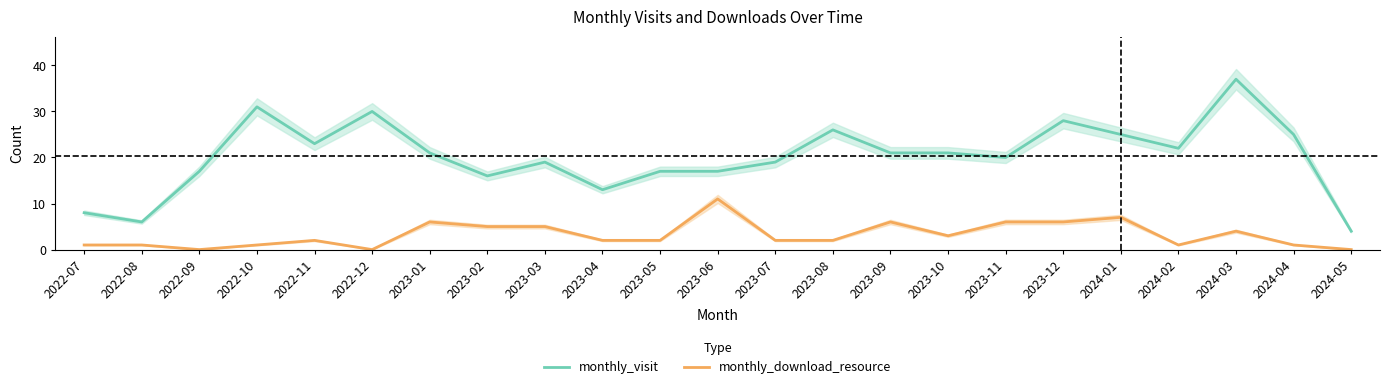

What is the sum of all monthly_download_resource values?

74